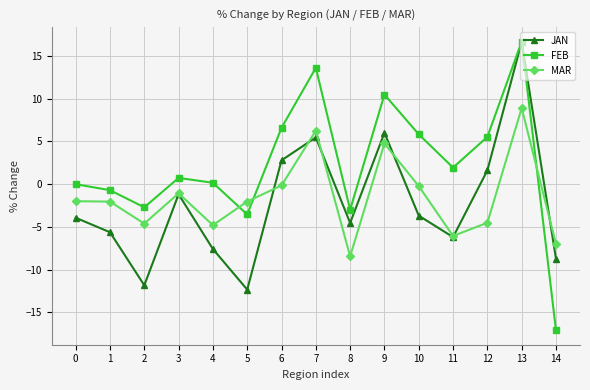

Between 2 and 6, which series saw the biggest shift?

JAN